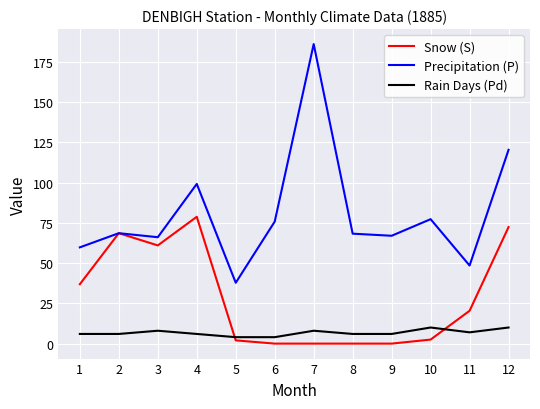

At which category does Snow (S) reach its first local valley?

3